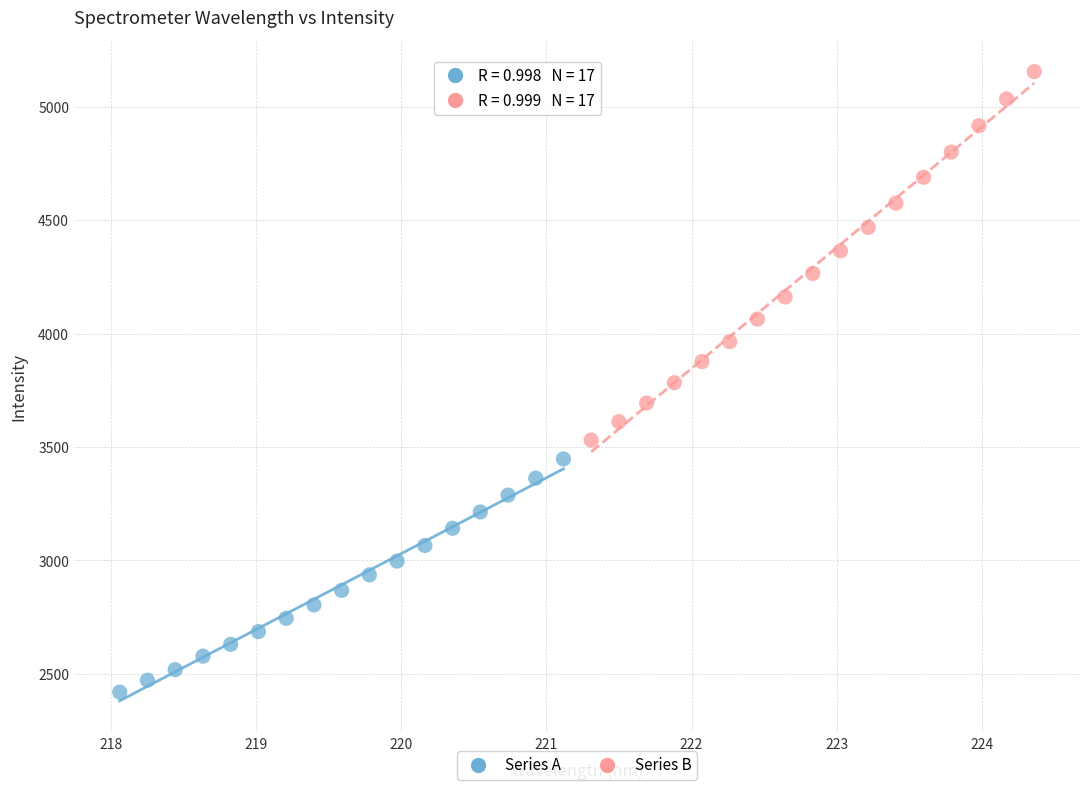

Which series reaches the minimum Y coordinate?

Series A